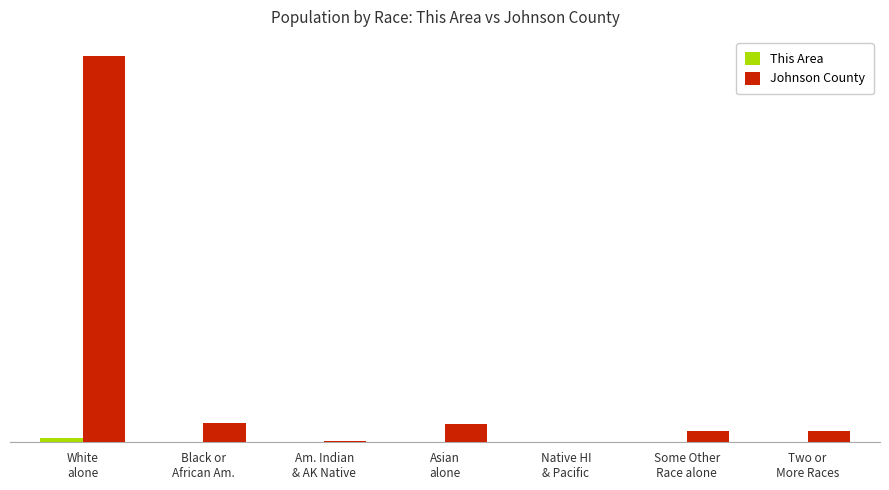

Which series has the largest total across all categories?

Johnson County